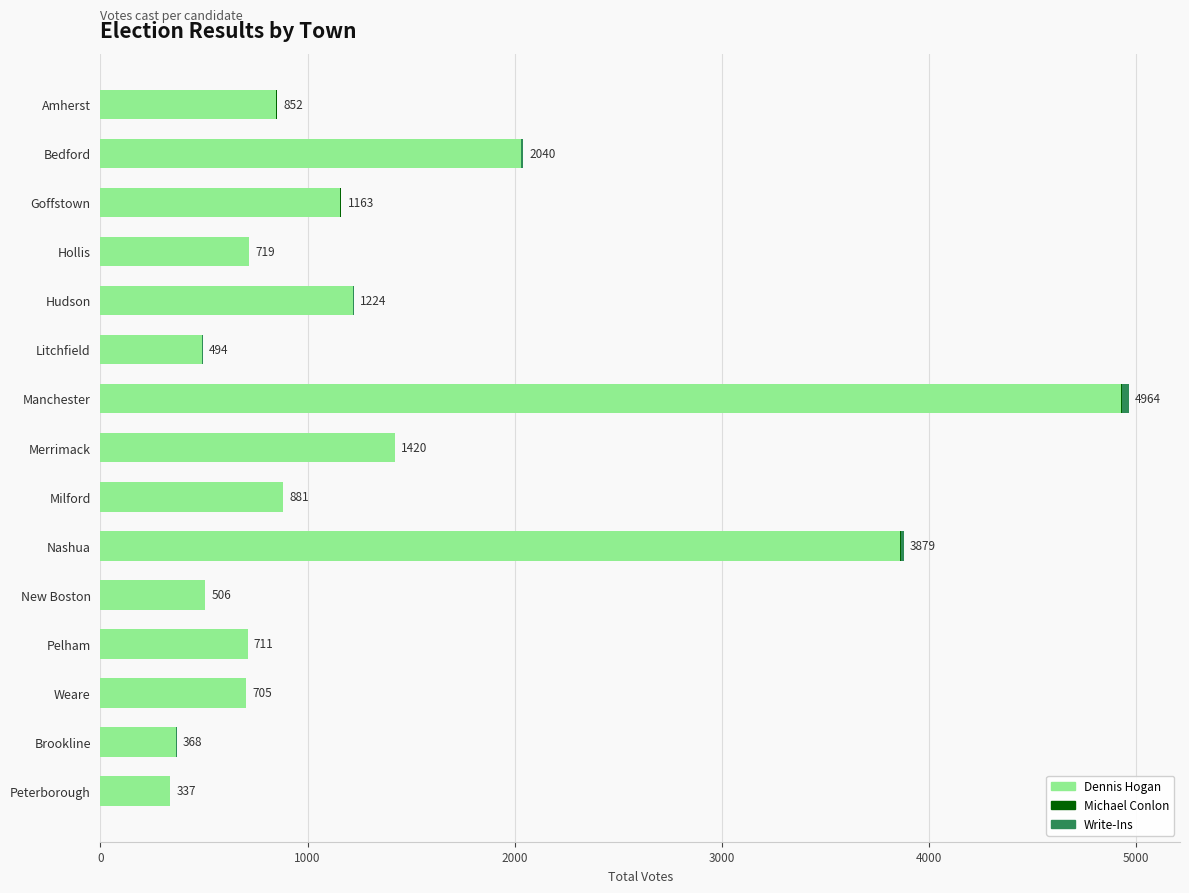

The value of Dennis Hogan at Litchfield is 132. True or false?

False